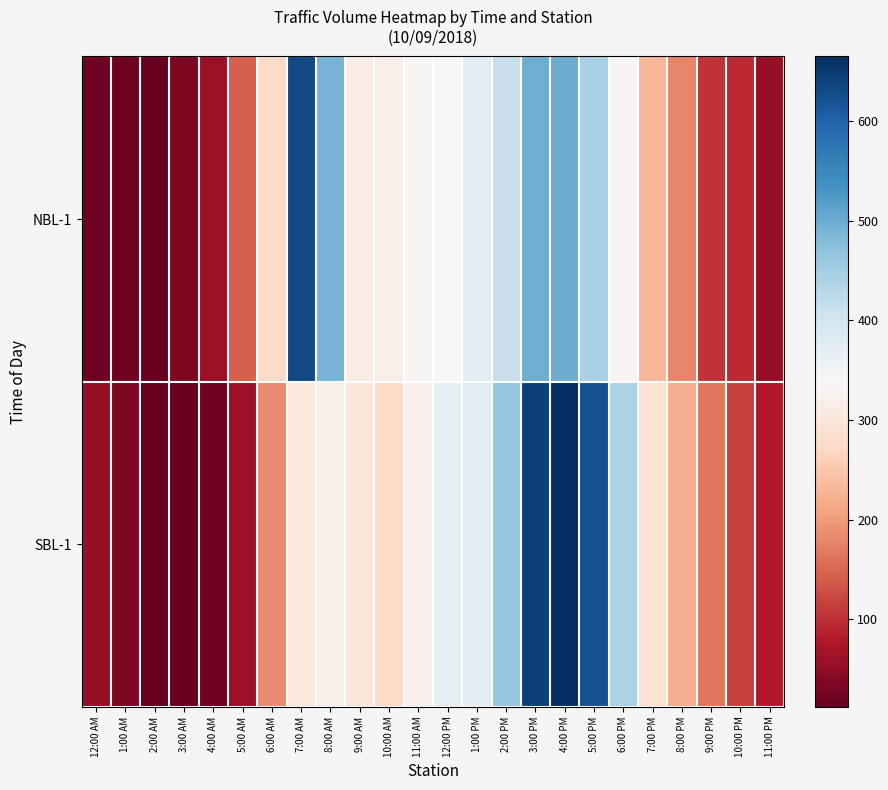

Reading right to left, transcribe all the data shown in this chart.

NBL-1: 11:00 PM=54	10:00 PM=95	9:00 PM=102	8:00 PM=179	7:00 PM=229	6:00 PM=331	5:00 PM=445	4:00 PM=500	3:00 PM=499	2:00 PM=413	1:00 PM=375	12:00 PM=336	11:00 AM=335	10:00 AM=318	9:00 AM=313	8:00 AM=491	7:00 AM=633	6:00 AM=273	5:00 AM=144	4:00 AM=60	3:00 AM=33	2:00 AM=12	1:00 AM=22	12:00 AM=22
SBL-1: 11:00 PM=76	10:00 PM=116	9:00 PM=163	8:00 PM=220	7:00 PM=290	6:00 PM=443	5:00 PM=623	4:00 PM=665	3:00 PM=644	2:00 PM=466	1:00 PM=374	12:00 PM=371	11:00 AM=324	10:00 AM=276	9:00 AM=298	8:00 AM=318	7:00 AM=305	6:00 AM=185	5:00 AM=59	4:00 AM=22	3:00 AM=14	2:00 AM=14	1:00 AM=33	12:00 AM=53